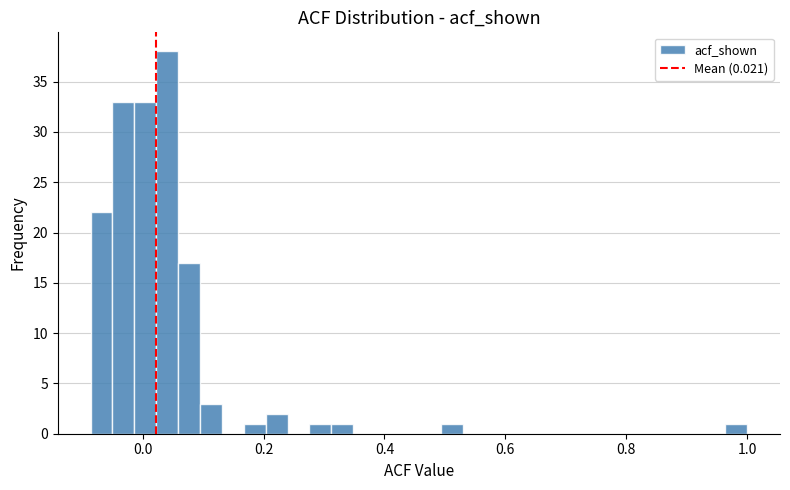

Around what value on the x-axis is the tallest bar? Give the approximate position of its centre, as read against the axis.

0.04